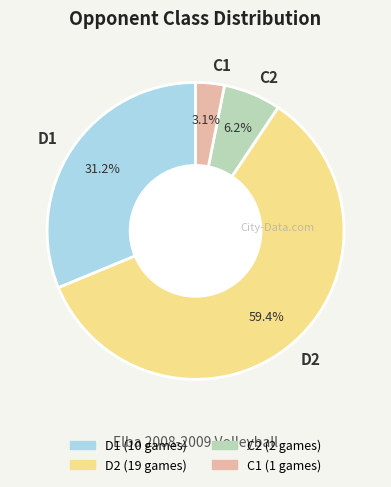

Count the number of slices in the pie.

4